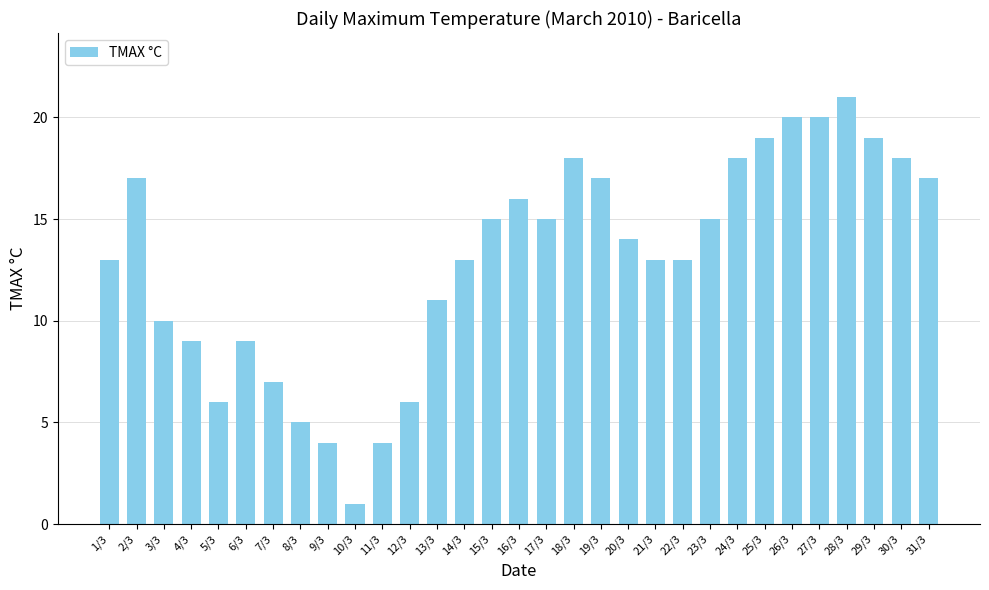

Where is the data nearest to the value 11?

13/3